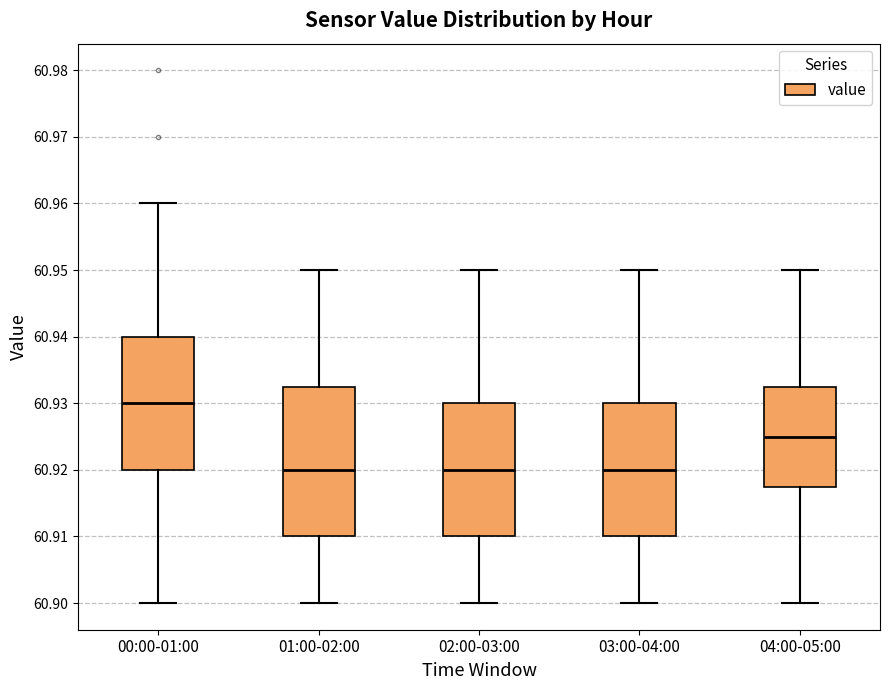

Comparing the boxes themselves (not the whiskers), which one is the tallest?

01:00-02:00